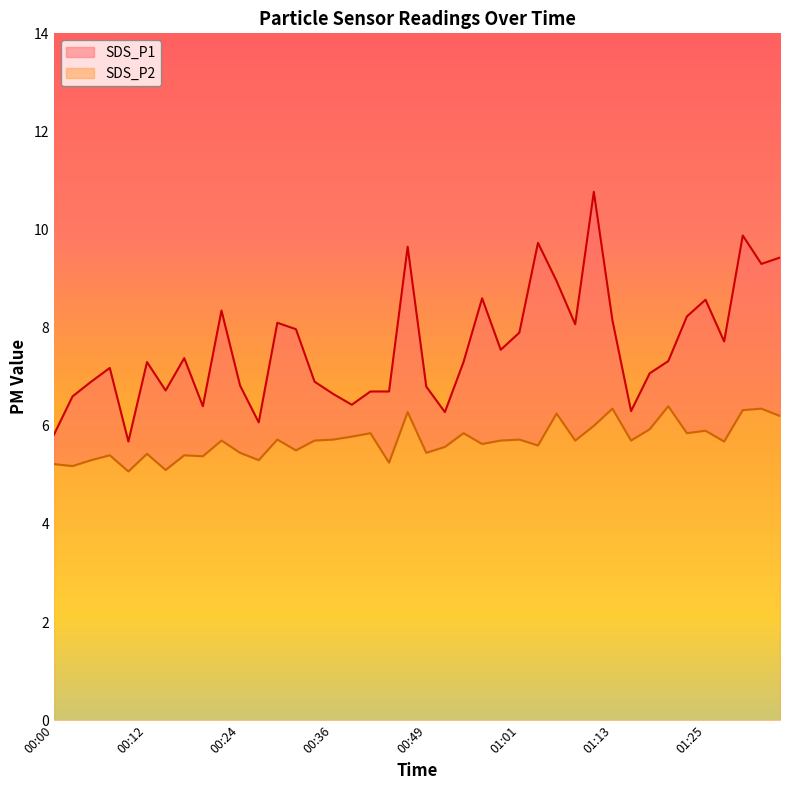

What is the smallest value displayed?

5.1